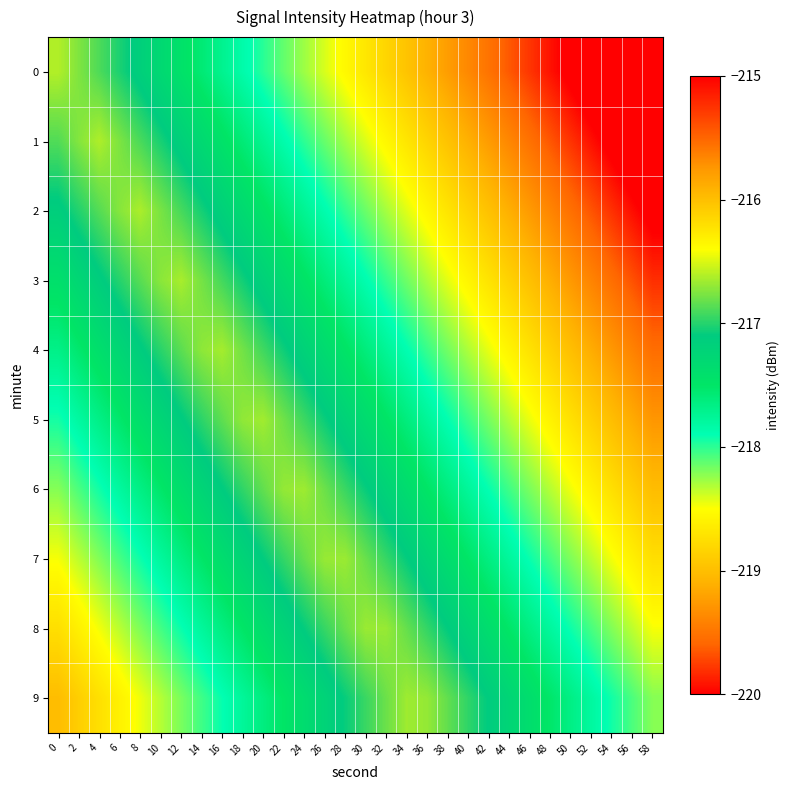

Reading left to right, transcribe all the data shown in this chart.

0: 0=-216.6	2=-216.8	4=-216.9	6=-217.0	8=-217.2	10=-217.3	12=-217.4	14=-217.6	16=-217.7	18=-217.9	20=-218.0	22=-218.1	24=-218.3	26=-218.4	28=-218.5	30=-218.7	32=-218.8	34=-219.0	36=-219.1	38=-219.2	40=-219.4	42=-219.5	44=-219.6	46=-219.8	48=-219.9	50=-220.1	52=-220.2	54=-220.3	56=-220.5	58=-220.6
1: 0=-216.9	2=-216.7	4=-216.6	6=-216.8	8=-216.9	10=-217.0	12=-217.2	14=-217.3	16=-217.4	18=-217.6	20=-217.7	22=-217.9	24=-218.0	26=-218.1	28=-218.3	30=-218.4	32=-218.6	34=-218.7	36=-218.8	38=-219.0	40=-219.1	42=-219.2	44=-219.4	46=-219.5	48=-219.7	50=-219.8	52=-219.9	54=-220.1	56=-220.2	58=-220.3
2: 0=-217.1	2=-217.0	4=-216.9	6=-216.7	8=-216.6	10=-216.8	12=-216.9	14=-217.0	16=-217.2	18=-217.3	20=-217.5	22=-217.6	24=-217.7	26=-217.9	28=-218.0	30=-218.1	32=-218.3	34=-218.4	36=-218.6	38=-218.7	40=-218.8	42=-219.0	44=-219.1	46=-219.3	48=-219.4	50=-219.5	52=-219.7	54=-219.8	56=-219.9	58=-220.1
3: 0=-217.4	2=-217.3	4=-217.1	6=-217.0	8=-216.9	10=-216.7	12=-216.6	14=-216.8	16=-216.9	18=-217.1	20=-217.2	22=-217.3	24=-217.5	26=-217.6	28=-217.7	30=-217.9	32=-218.0	34=-218.2	36=-218.3	38=-218.4	40=-218.6	42=-218.7	44=-218.8	46=-219.0	48=-219.1	50=-219.3	52=-219.4	54=-219.5	56=-219.7	58=-219.8
4: 0=-217.7	2=-217.5	4=-217.4	6=-217.3	8=-217.1	10=-217.0	12=-216.9	14=-216.7	16=-216.6	18=-216.8	20=-216.9	22=-217.1	24=-217.2	26=-217.3	28=-217.5	30=-217.6	32=-217.8	34=-217.9	36=-218.0	38=-218.2	40=-218.3	42=-218.4	44=-218.6	46=-218.7	48=-218.9	50=-219.0	52=-219.1	54=-219.3	56=-219.4	58=-219.5
5: 0=-217.9	2=-217.8	4=-217.7	6=-217.5	8=-217.4	10=-217.3	12=-217.1	14=-217.0	16=-216.8	18=-216.7	20=-216.7	22=-216.8	24=-216.9	26=-217.1	28=-217.2	30=-217.3	32=-217.5	34=-217.6	36=-217.8	38=-217.9	40=-218.0	42=-218.2	44=-218.3	46=-218.5	48=-218.6	50=-218.7	52=-218.9	54=-219.0	56=-219.1	58=-219.3
6: 0=-218.2	2=-218.1	4=-217.9	6=-217.8	8=-217.7	10=-217.5	12=-217.4	14=-217.2	16=-217.1	18=-217.0	20=-216.8	22=-216.7	24=-216.7	26=-216.8	28=-216.9	30=-217.1	32=-217.2	34=-217.4	36=-217.5	38=-217.6	40=-217.8	42=-217.9	44=-218.0	46=-218.2	48=-218.3	50=-218.5	52=-218.6	54=-218.7	56=-218.9	58=-219.0
7: 0=-218.5	2=-218.3	4=-218.2	6=-218.1	8=-217.9	10=-217.8	12=-217.7	14=-217.5	16=-217.4	18=-217.2	20=-217.1	22=-217.0	24=-216.8	26=-216.7	28=-216.7	30=-216.8	32=-217.0	34=-217.1	36=-217.2	38=-217.4	40=-217.5	42=-217.6	44=-217.8	46=-217.9	48=-218.1	50=-218.2	52=-218.3	54=-218.5	56=-218.6	58=-218.7
8: 0=-218.7	2=-218.6	4=-218.5	6=-218.3	8=-218.2	10=-218.1	12=-217.9	14=-217.8	16=-217.6	18=-217.5	20=-217.4	22=-217.2	24=-217.1	26=-217.0	28=-216.8	30=-216.7	32=-216.7	34=-216.8	36=-217.0	38=-217.1	40=-217.2	42=-217.4	44=-217.5	46=-217.7	48=-217.8	50=-217.9	52=-218.1	54=-218.2	56=-218.3	58=-218.5
9: 0=-219.0	2=-218.9	4=-218.7	6=-218.6	8=-218.5	10=-218.3	12=-218.2	14=-218.0	16=-217.9	18=-217.8	20=-217.6	22=-217.5	24=-217.4	26=-217.2	28=-217.1	30=-216.9	32=-216.8	34=-216.7	36=-216.7	38=-216.8	40=-217.0	42=-217.1	44=-217.2	46=-217.4	48=-217.5	50=-217.7	52=-217.8	54=-217.9	56=-218.1	58=-218.2